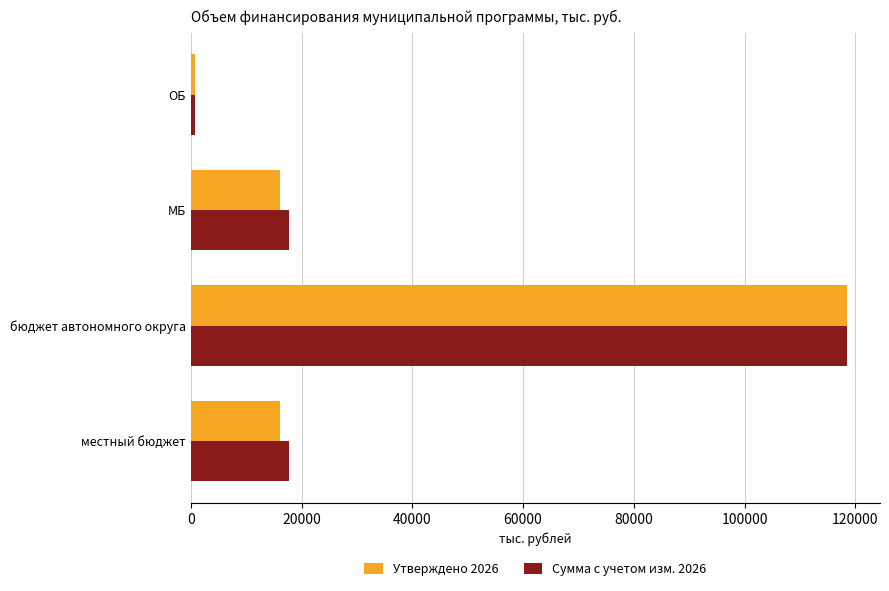

Is it true that Сумма с учетом изм. 2026 equals 17791.4 at местный бюджет?

True